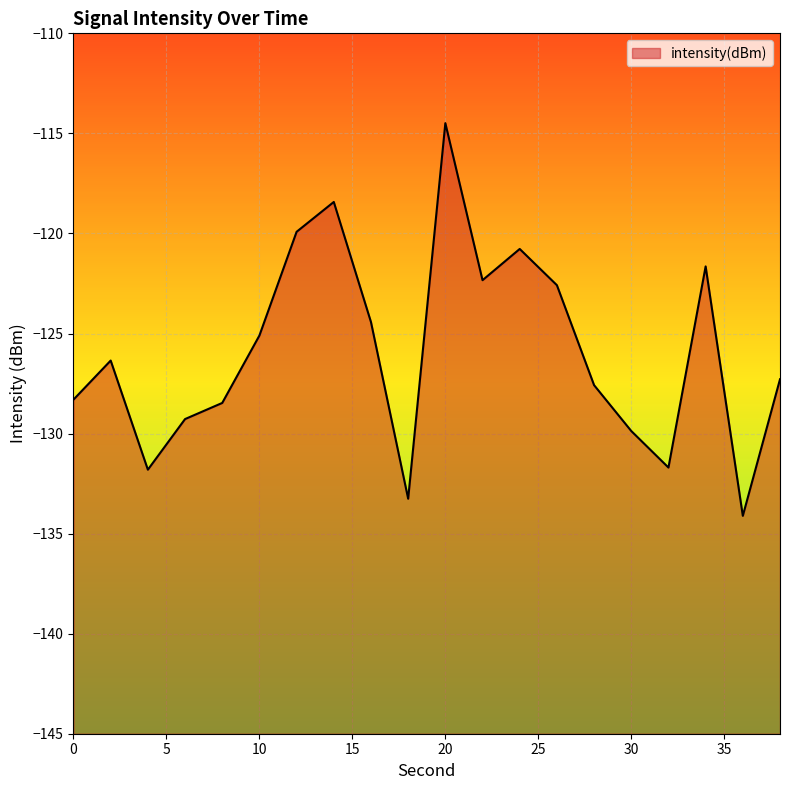

What is the sum of all values?

-2517.7